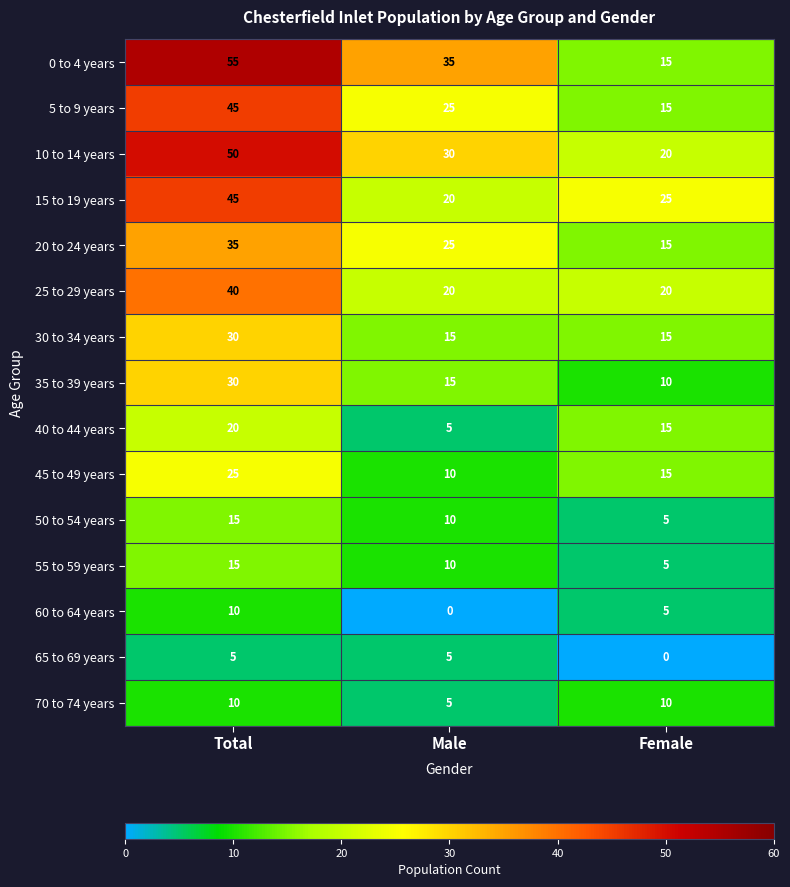

Is it true that 55 to 59 years equals 2 at Female?

False